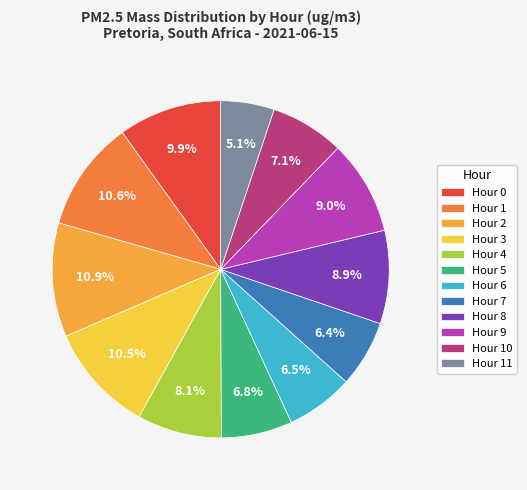

Is it true that Hour 1 is 19% of the pie?

False